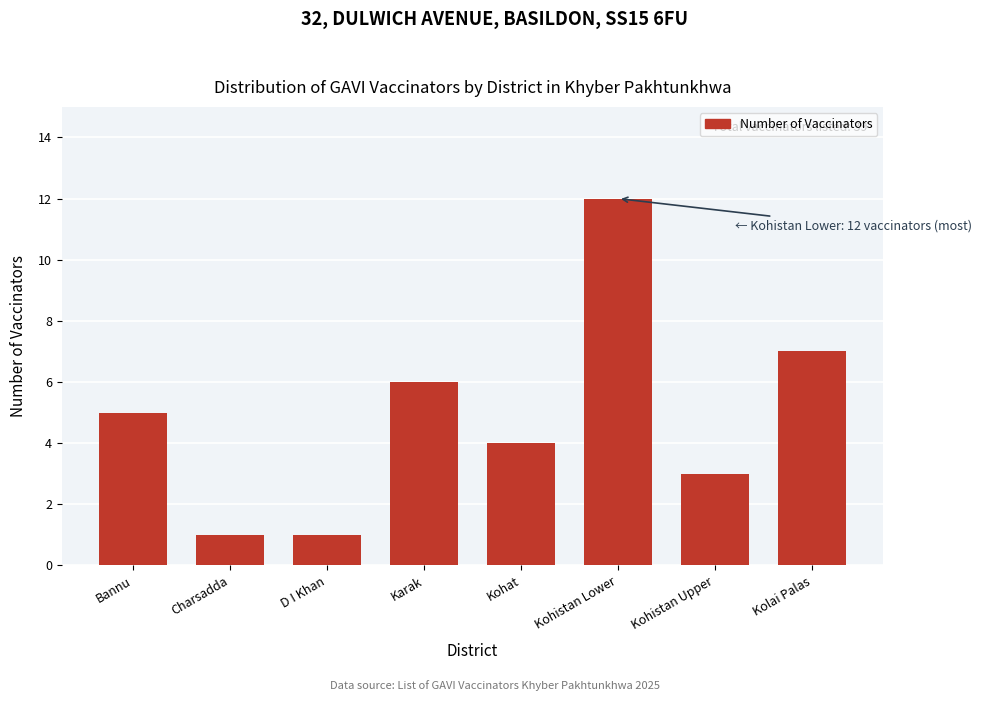

Reading left to right, what are all the values shown in this chart?

5	1	1	6	4	12	3	7